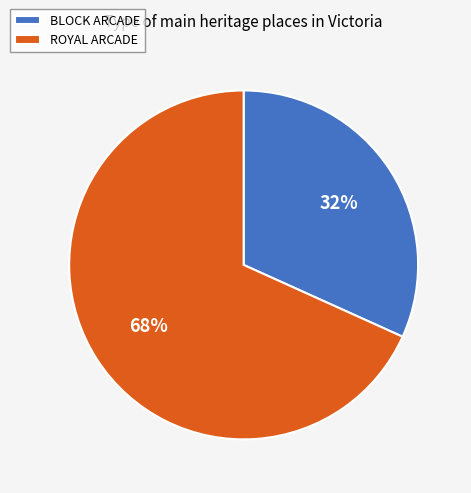

The ROYAL ARCADE slice represents 68% of the pie. True or false?

True